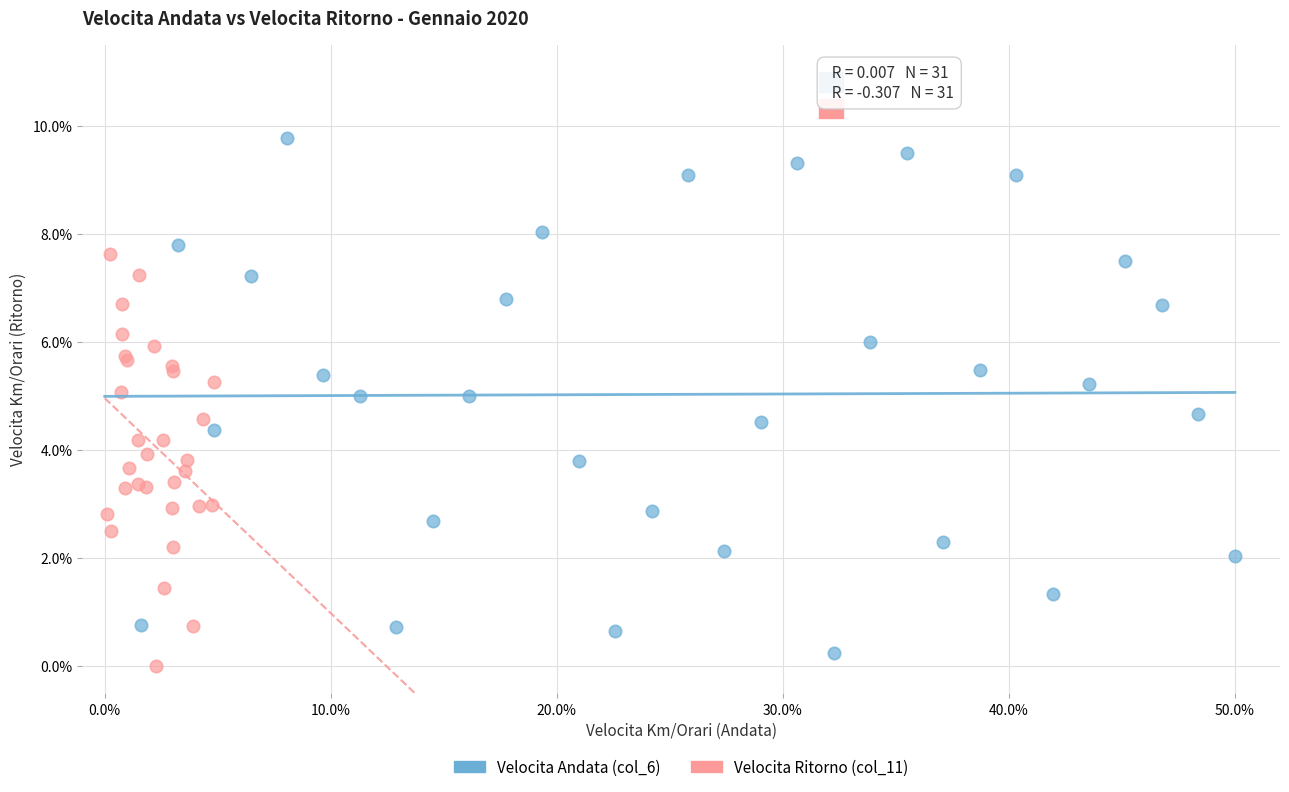

Which series reaches the minimum Y coordinate?

Velocita Ritorno (col_11)